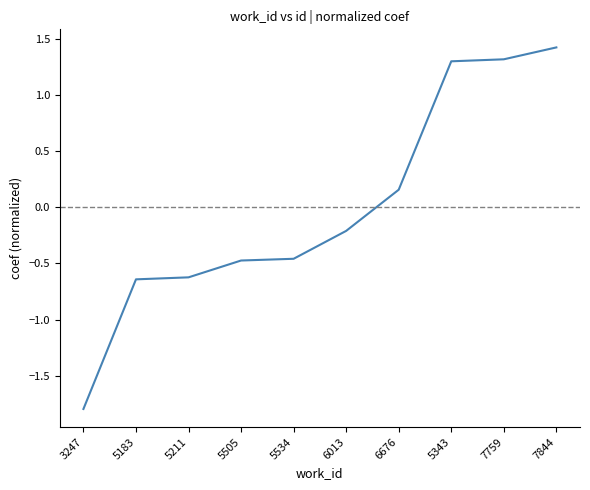

How many positive values are there?

4